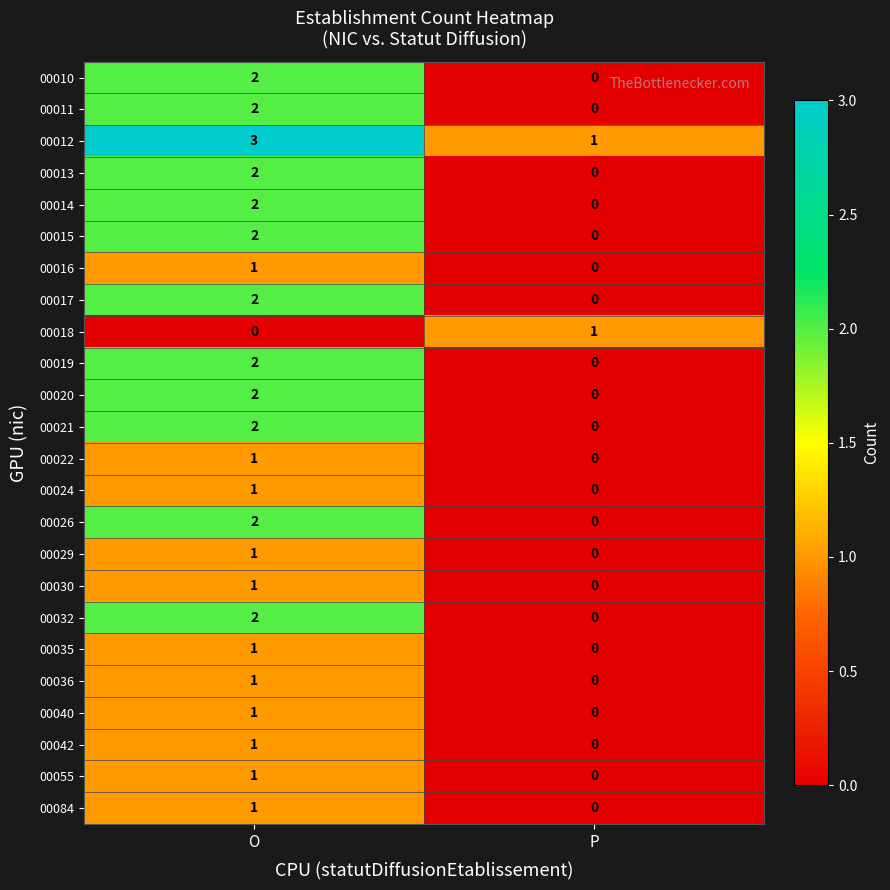

Is it true that 00024 equals 1 at P?

False